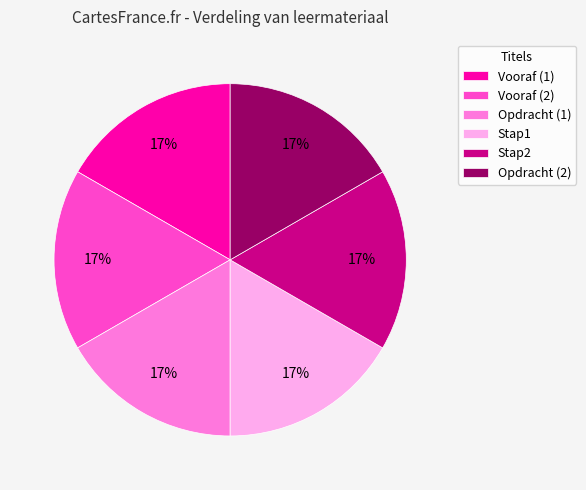

To the nearest percent, what percentage of the pie is Vooraf (2)?

17%